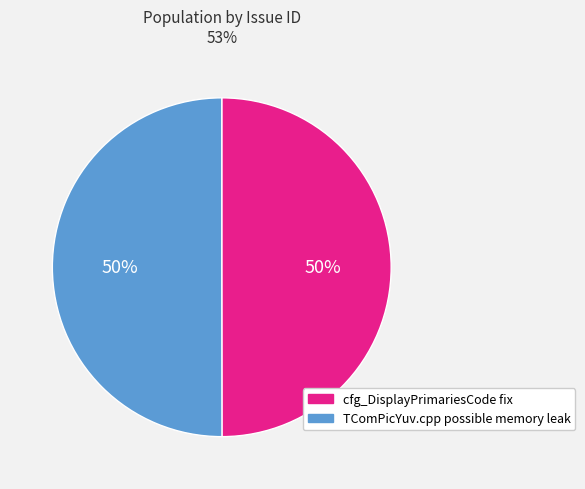

Approximately how many times larger is the value at cfg_DisplayPrimariesCode fix compared to TComPicYuv.cpp possible memory leak?

1.0